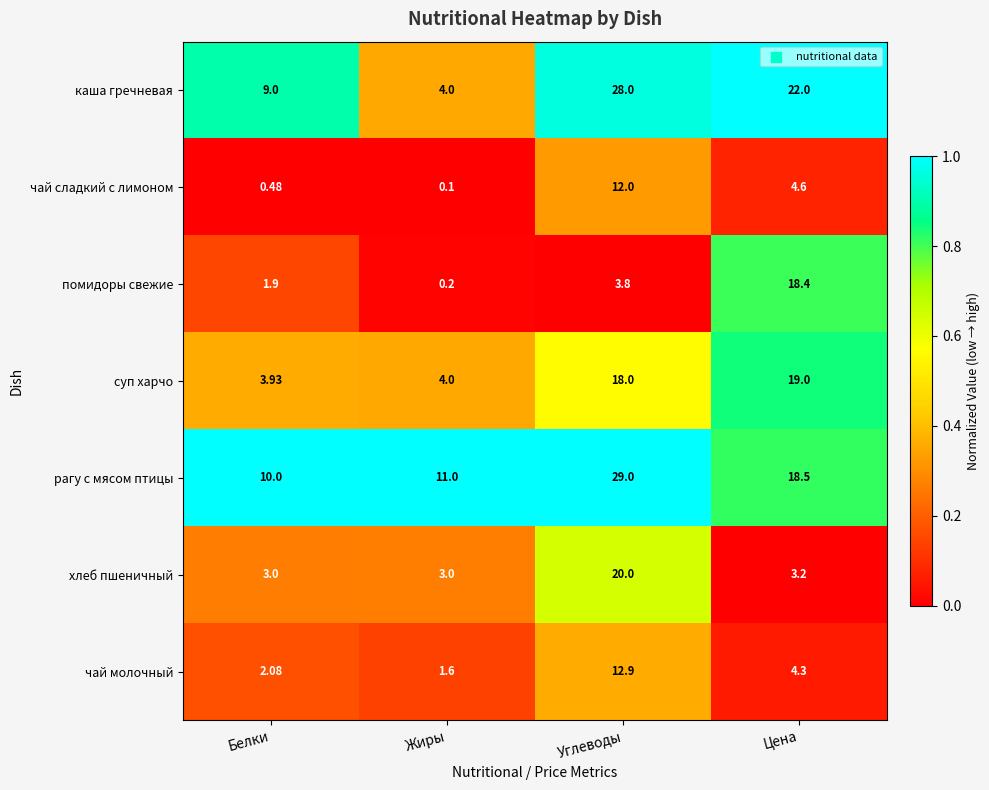

Which label corresponds to the smallest value in the chart?

Жиры